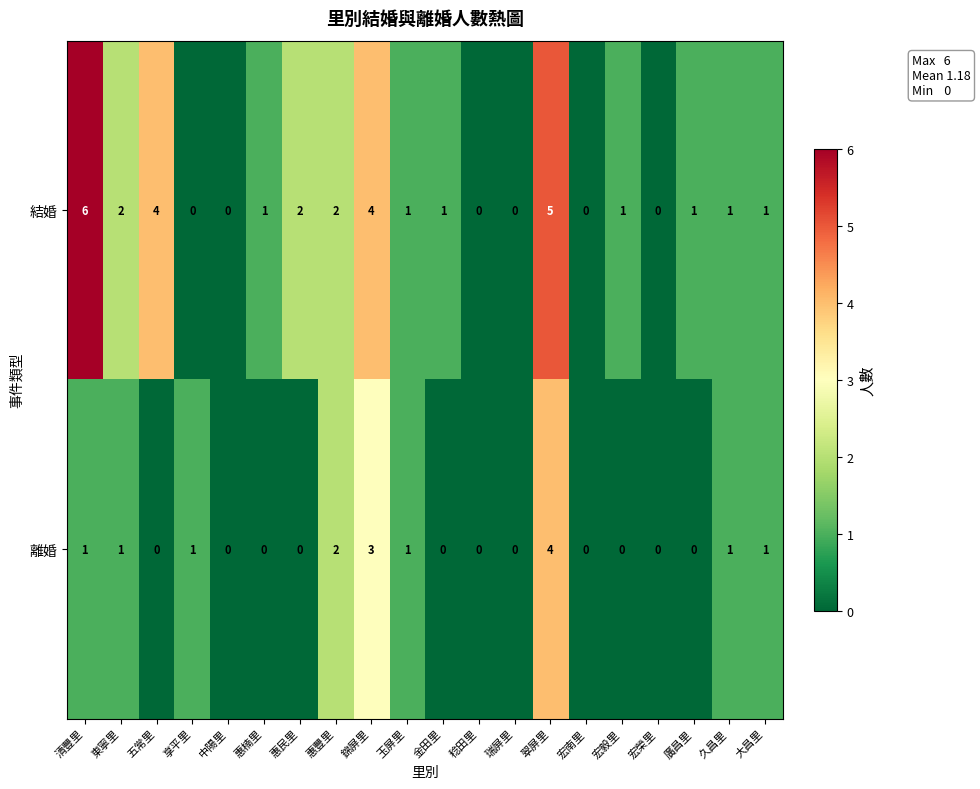

Which series has the widest spread of values?

結婚